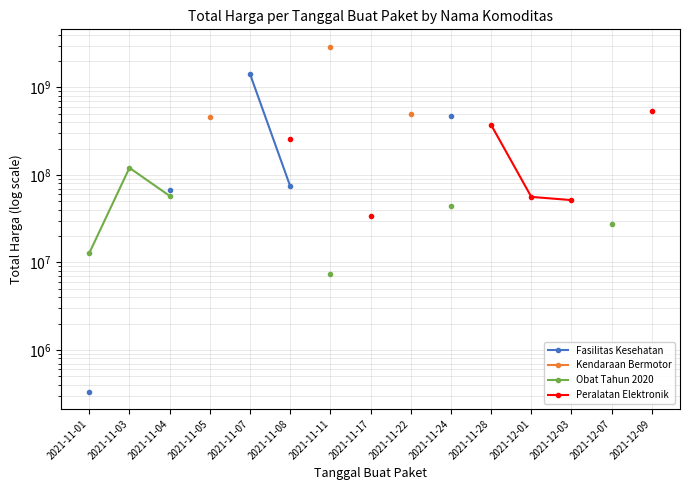

Between 2021-11-24 and 2021-11-04, which is larger?

2021-11-24